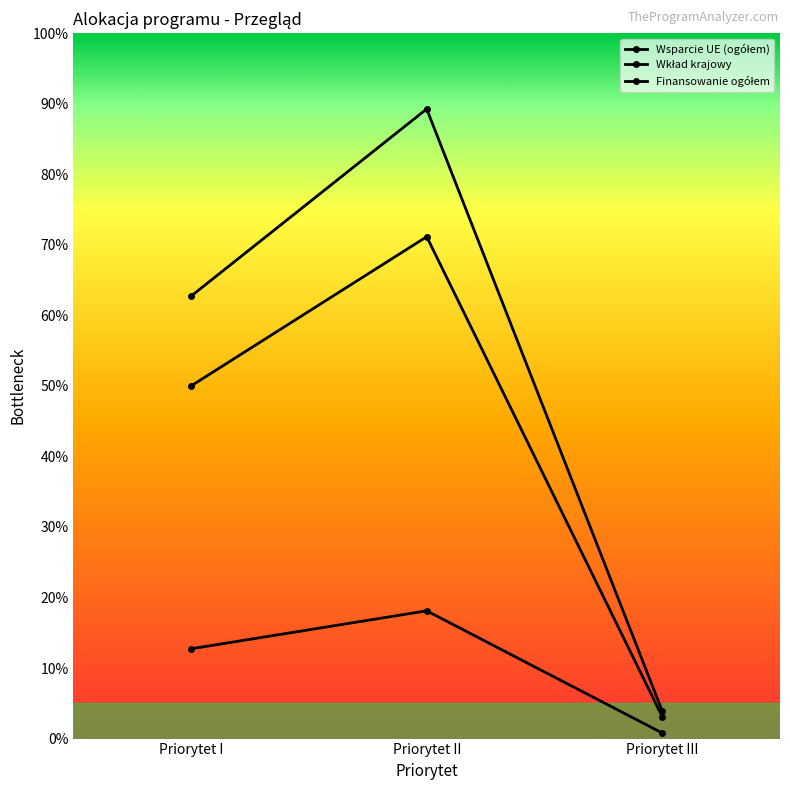

What is the minimum value for Wkład krajowy?

12652498